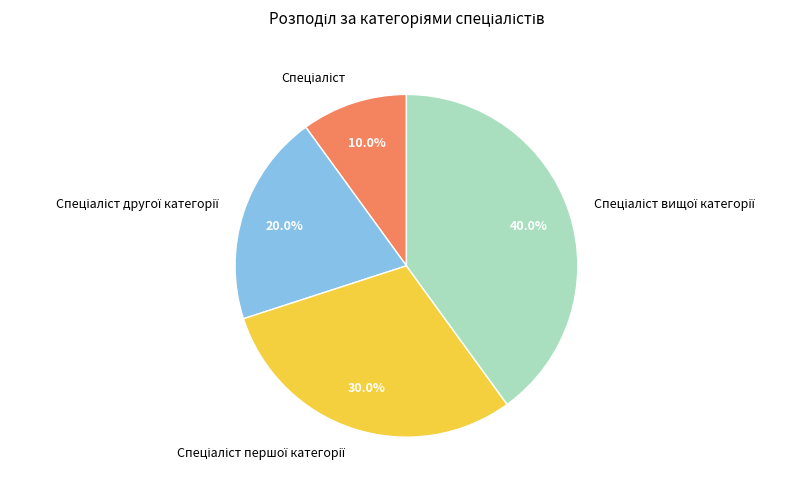

Is there any slice that represents more than half of the pie?

No